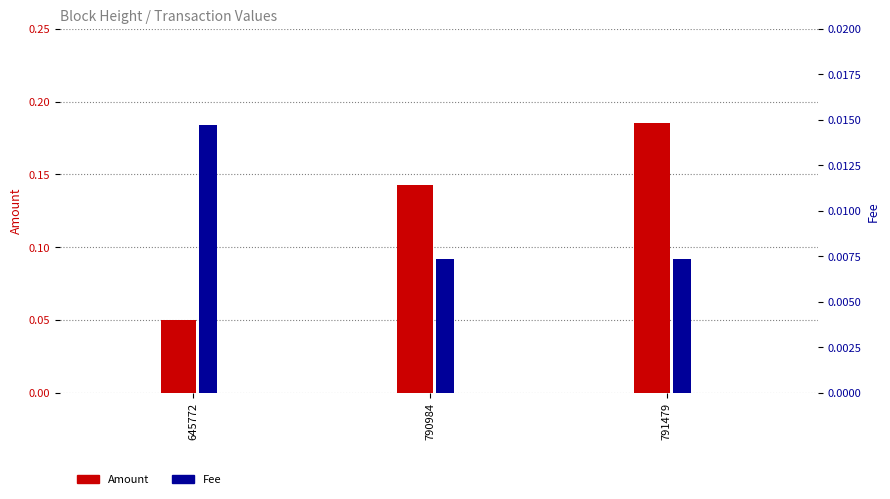

How many bars are there in each group?

2